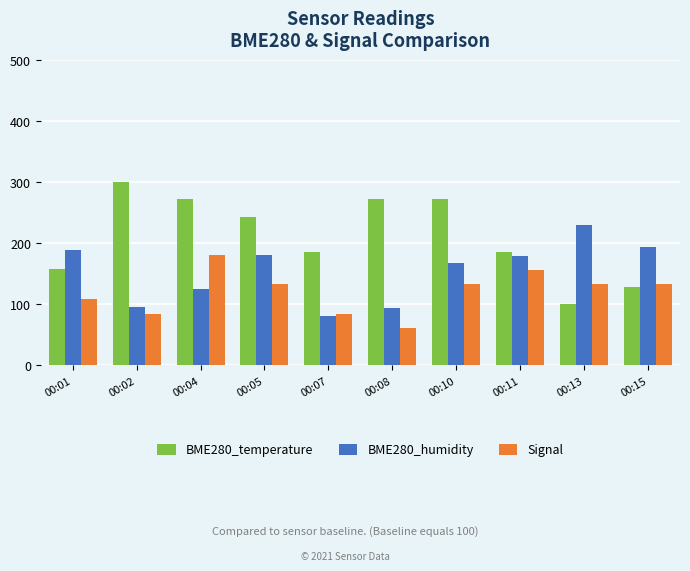

What is the difference between the maximum and second lowest values in the BME280_temperature series?

171.4